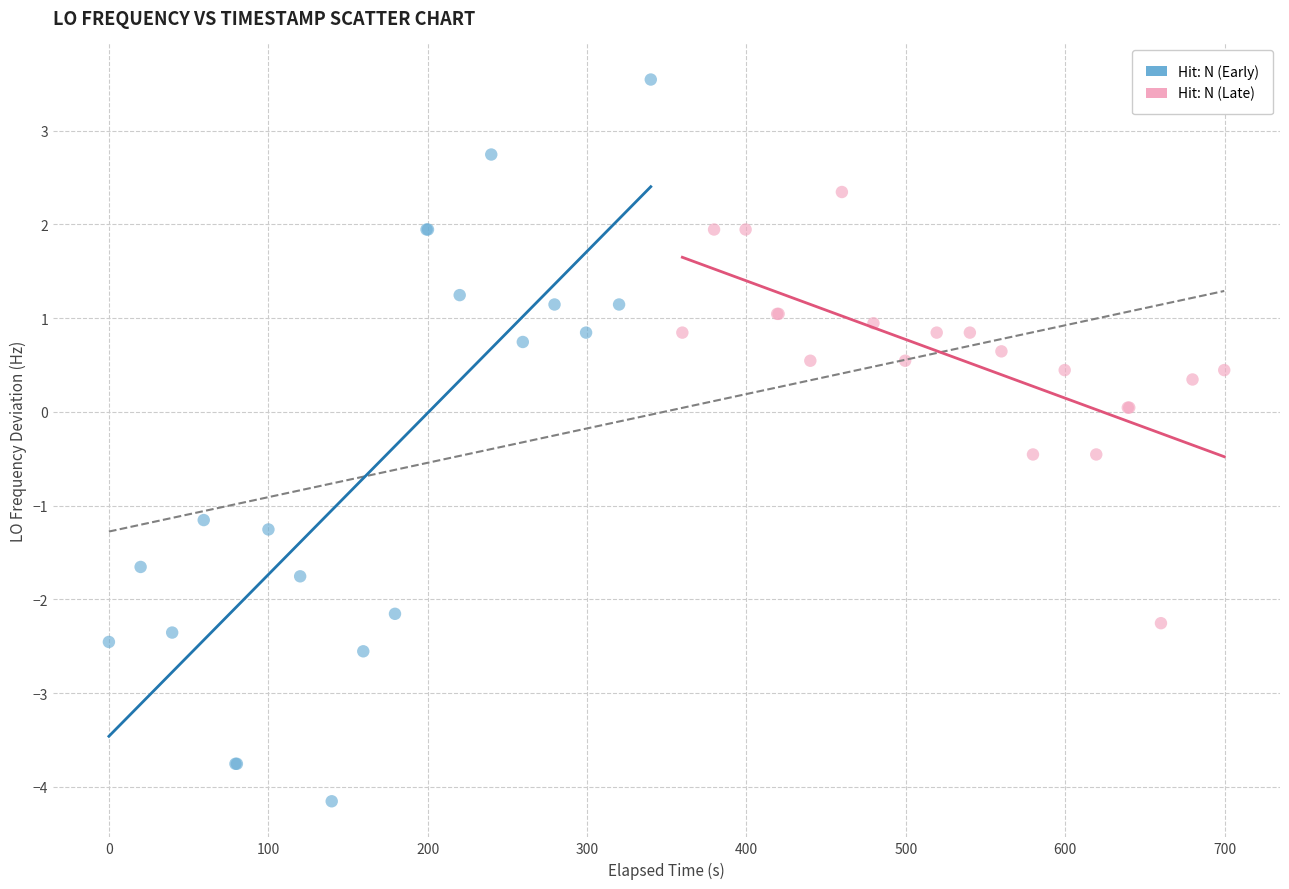

Which series has the largest Y range (max minus min)?

Hit: N (Early)